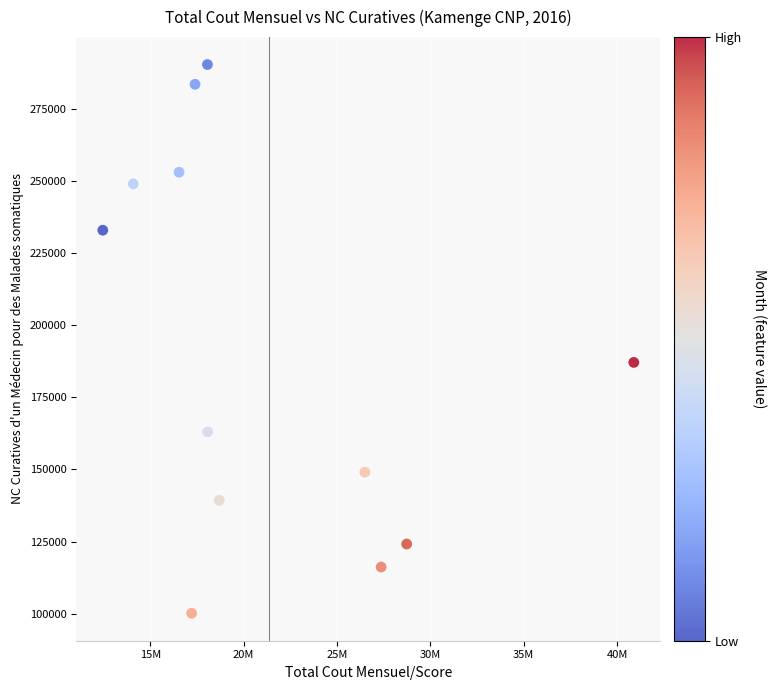

What is the average Y value?

190683.8